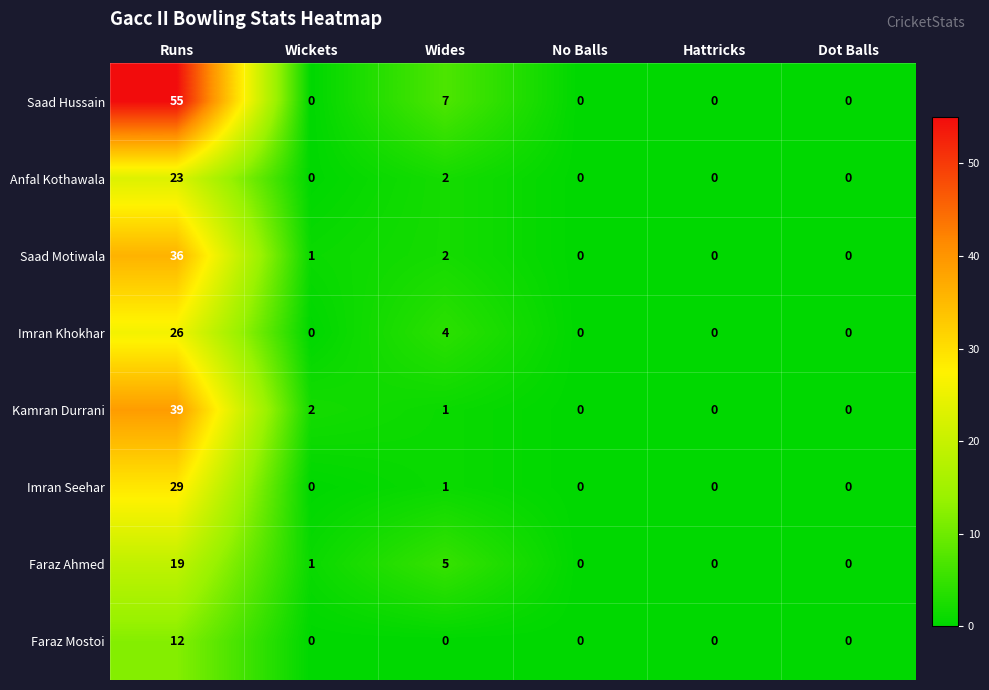

At which category is the sum across all series the highest?

Runs